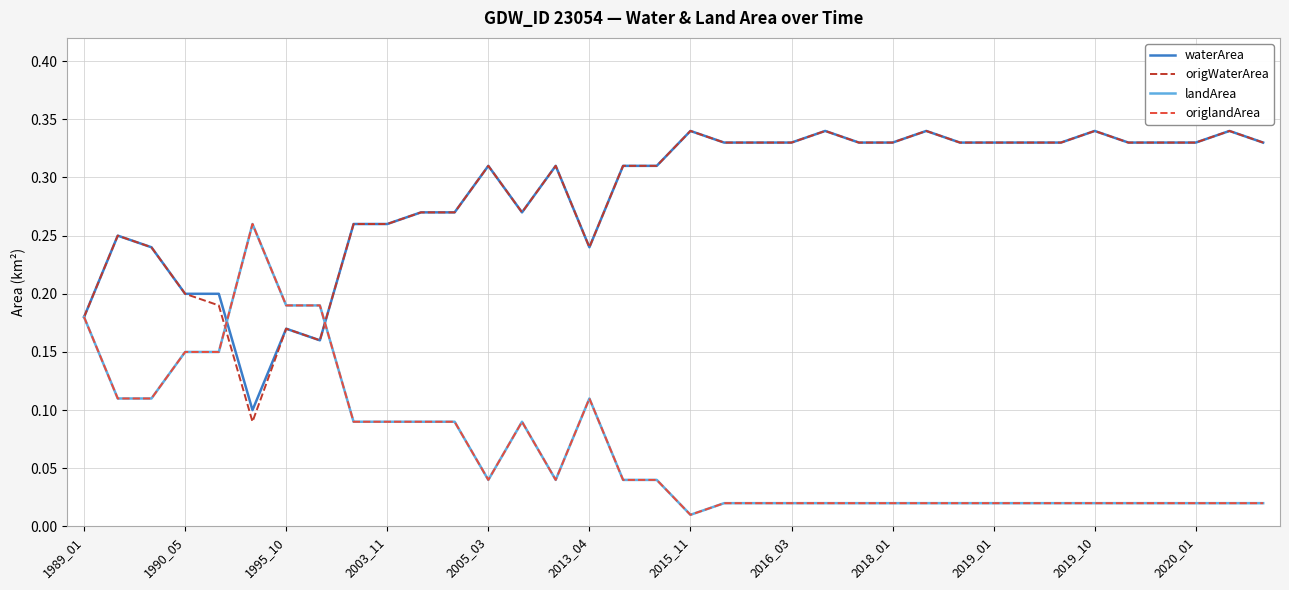

Is this an area chart (filled region under the line)?

No